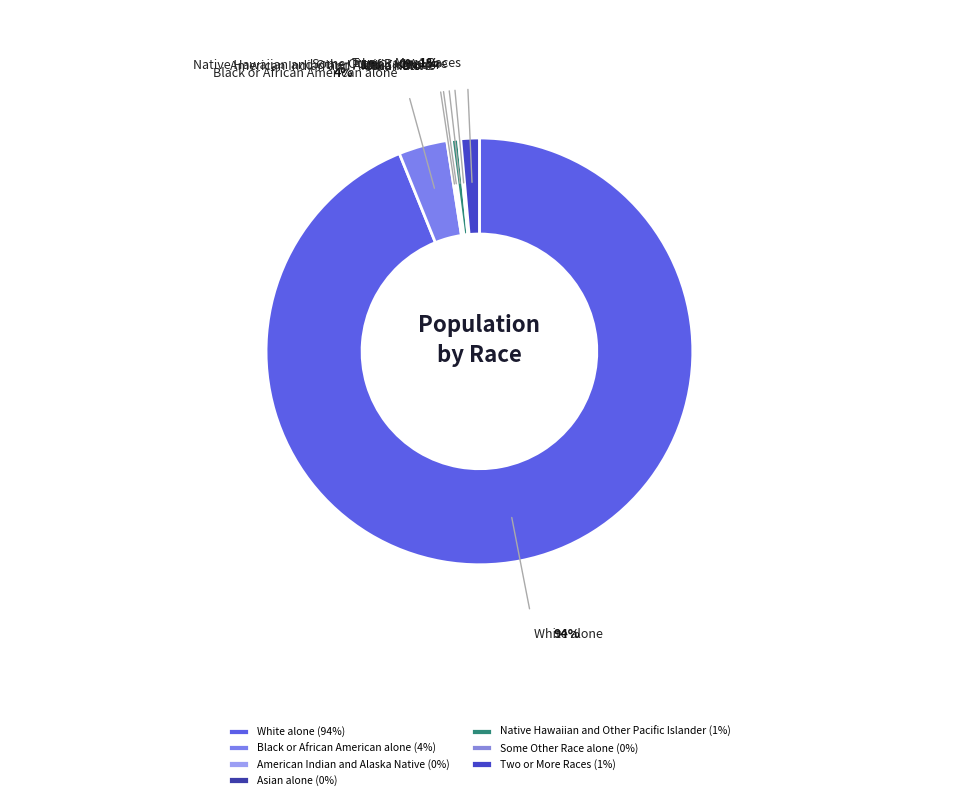

True or false: Two or More Races accounts for 1% of the total.

True